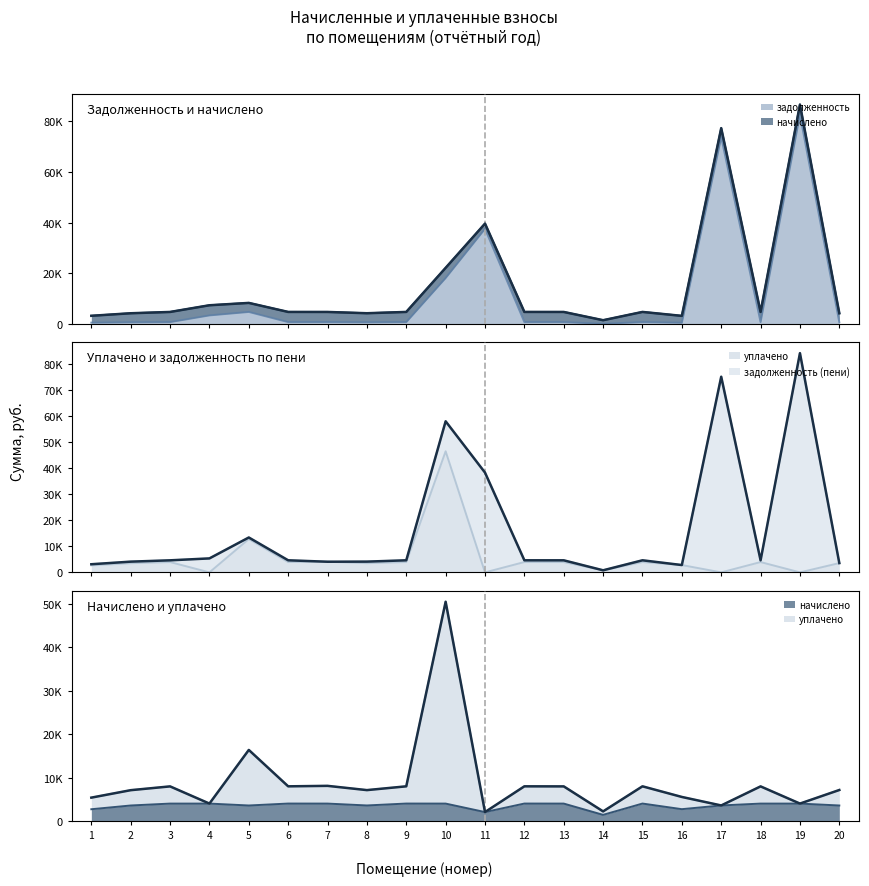

In задолженность (пени), how many points are higher than both neighbors (excluding endpoints)?

5